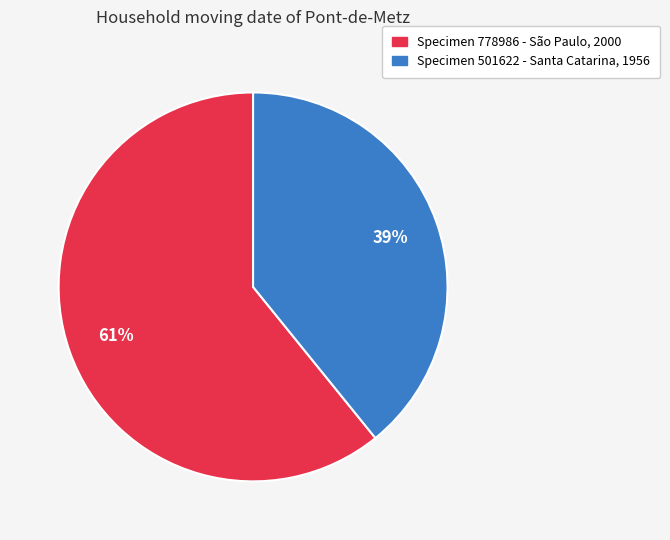

To the nearest percent, what is the difference between the largest and smallest slice percentages?

22%